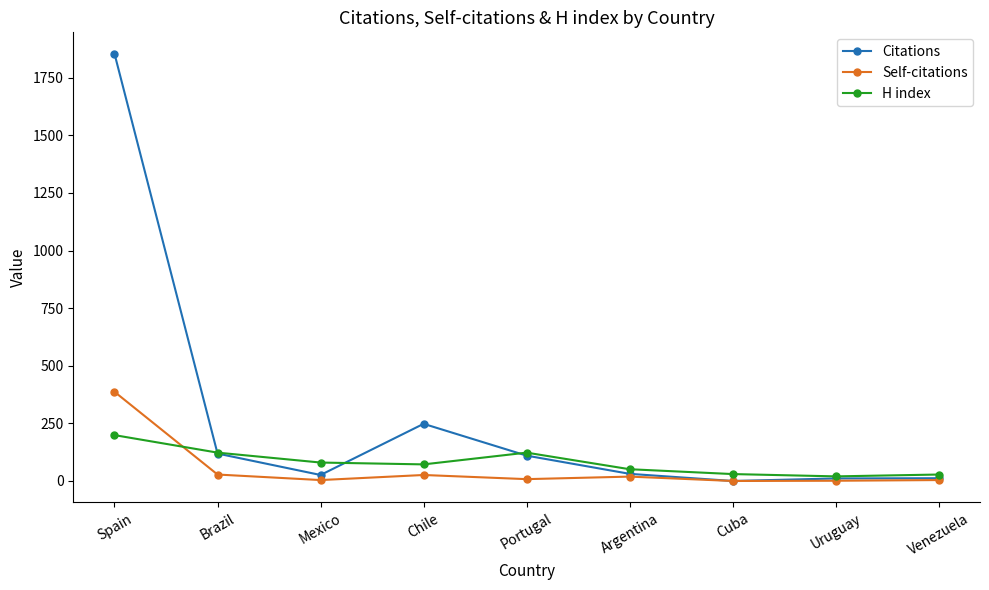

How many data points does each series have?

9